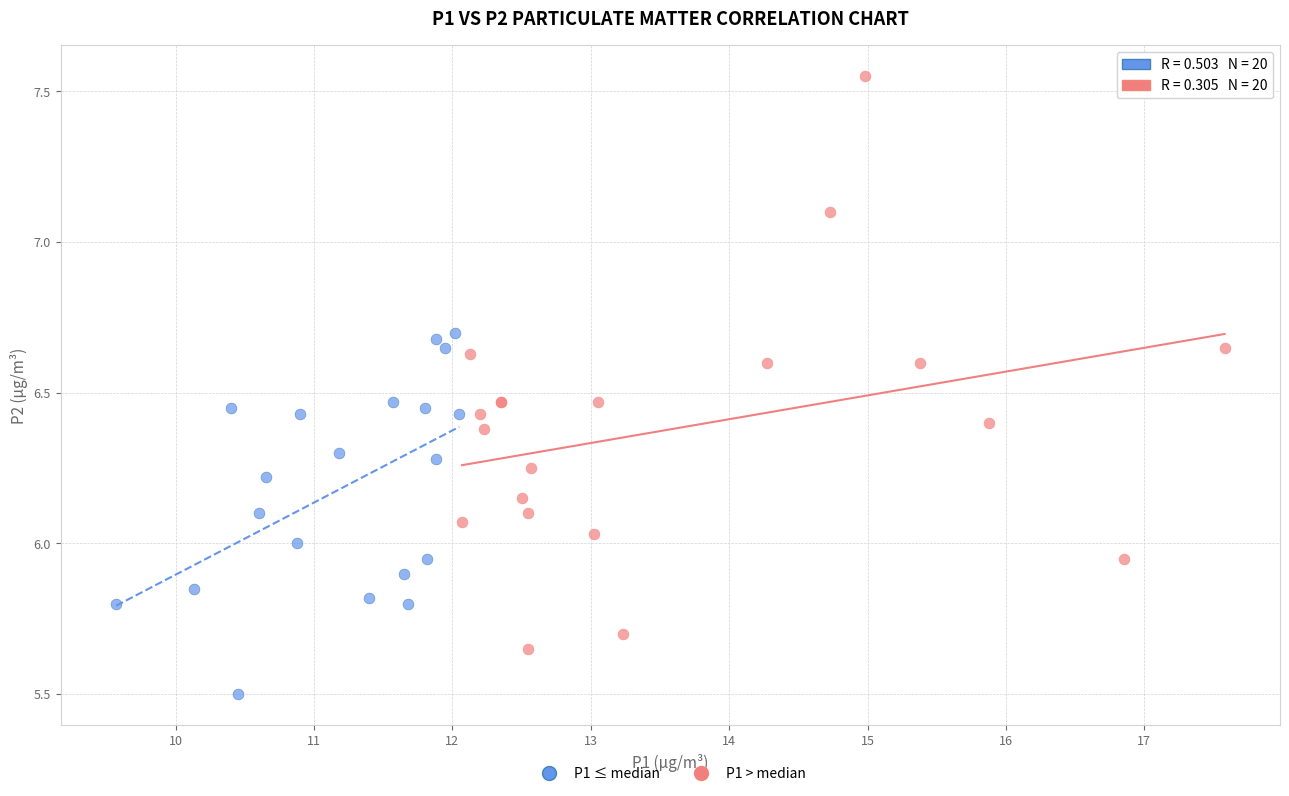

Which series reaches the minimum Y coordinate?

P1 ≤ median